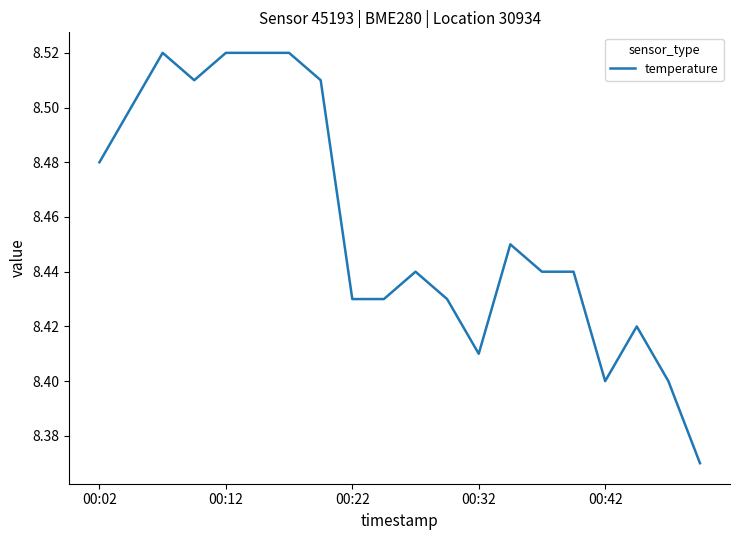

How many lines are shown in the chart?

1